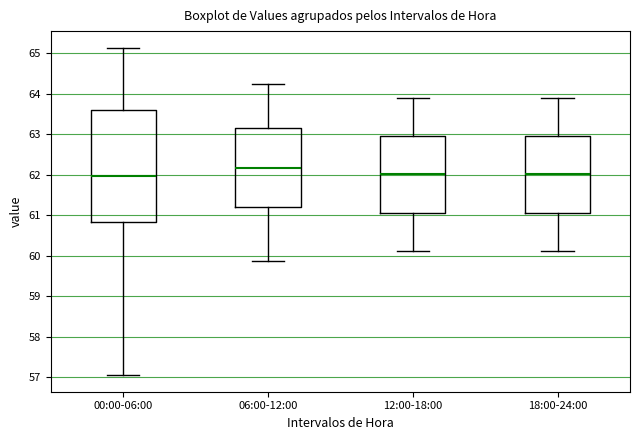

Reading left to right, read every box against the y-axis: the position of its median line, the range the box covers, and the ends of its whiskers. The values are not printed on the chart, so give them approximately, as read against the axis.

00:00-06:00: median 62.0, box 60.8 to 63.6, whiskers 57.1 to 65.1
06:00-12:00: median 62.2, box 61.2 to 63.1, whiskers 59.9 to 64.2
12:00-18:00: median 62.0, box 61.1 to 63.0, whiskers 60.1 to 63.9
18:00-24:00: median 62.0, box 61.1 to 62.9, whiskers 60.1 to 63.9